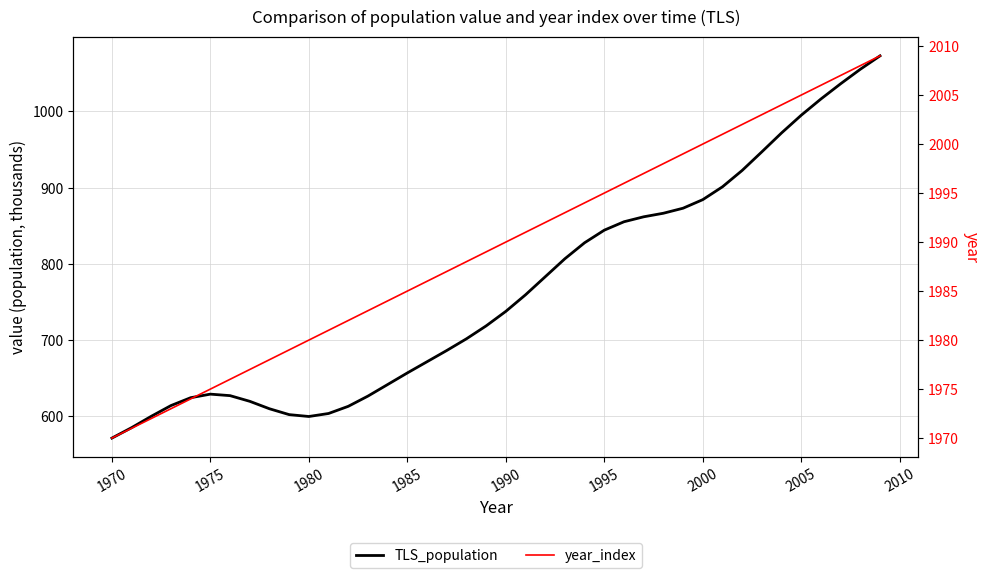

What is the sum of all year_index values?

79580.0